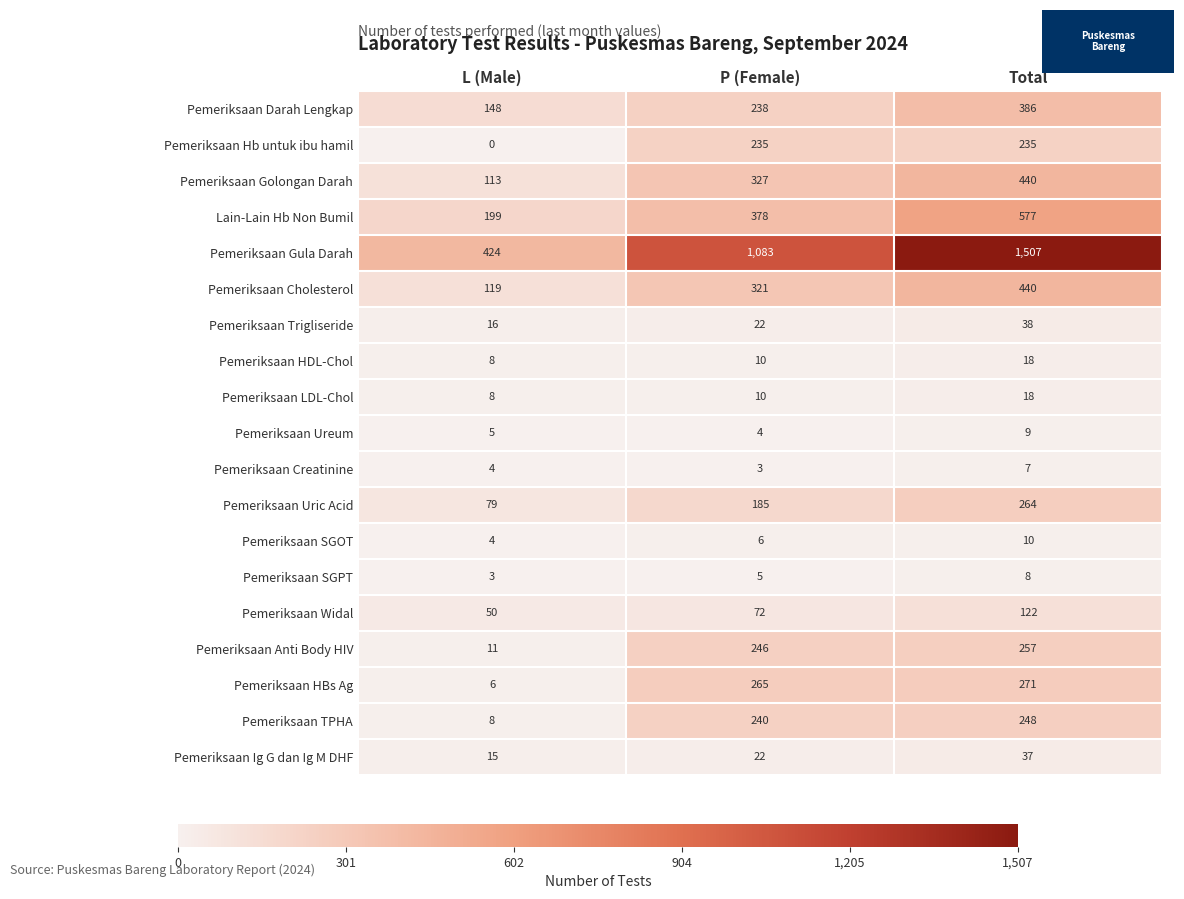

Between P (Female) and Total, which series saw the biggest shift?

Pemeriksaan Gula Darah